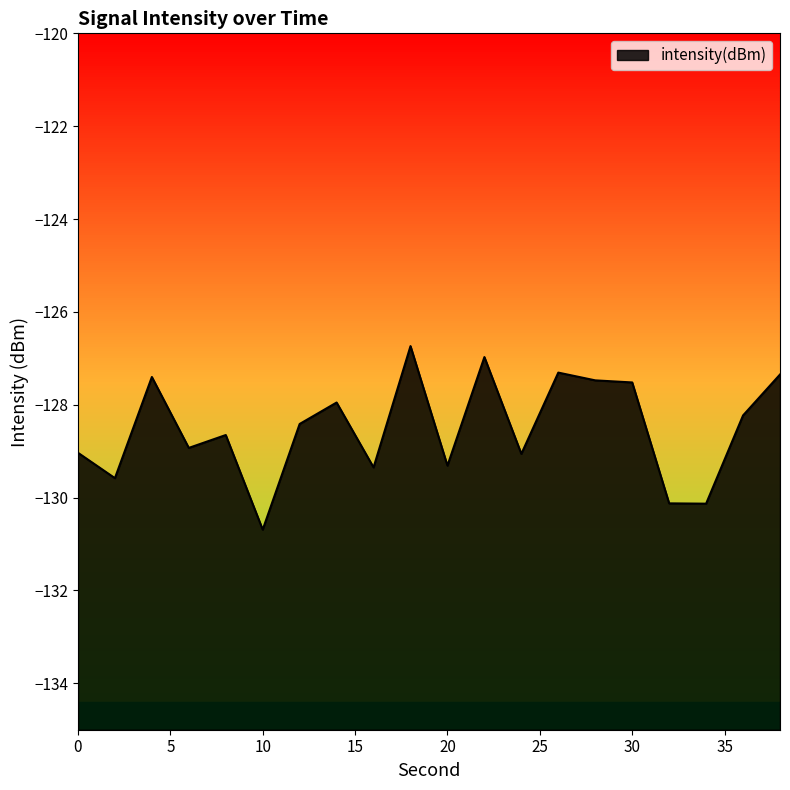

At which category does the chart reach its peak across all series?

18